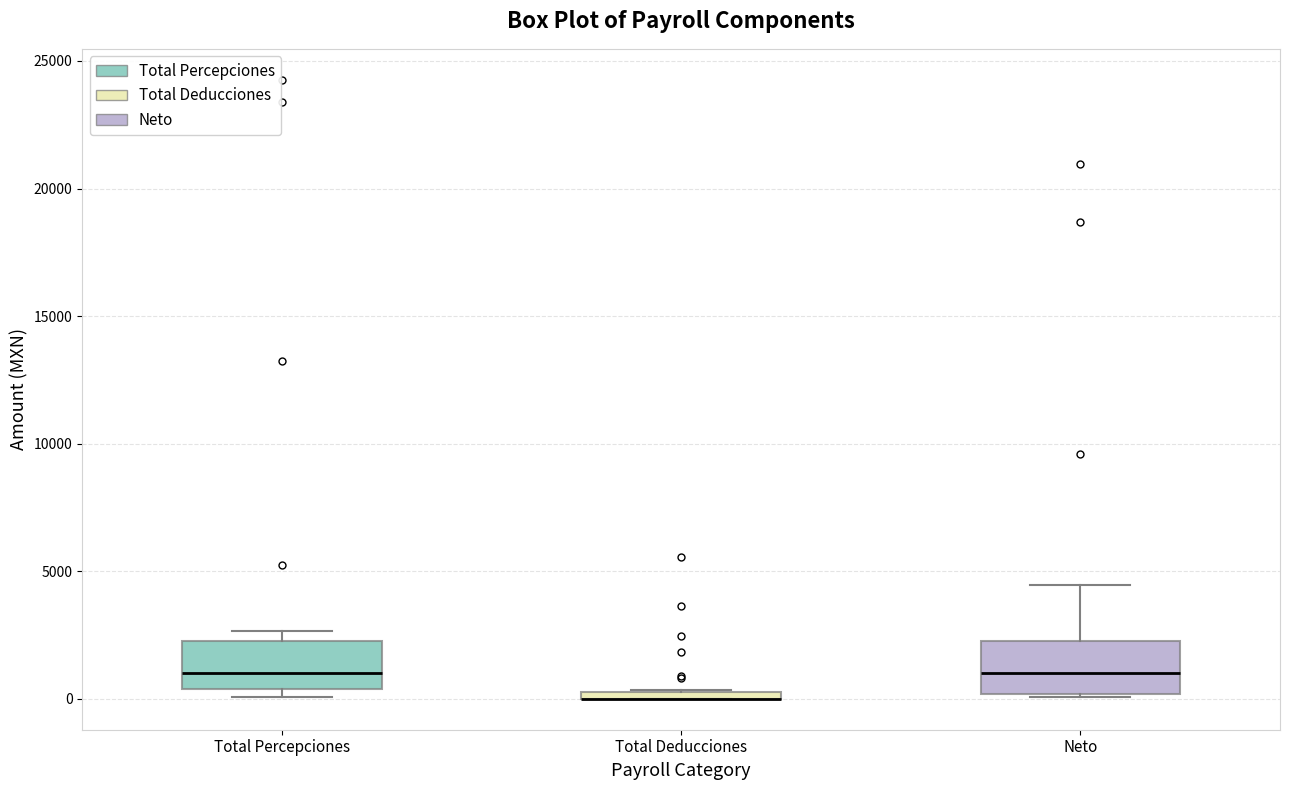

Where is the upper edge of the box for Total Deducciones on the y-axis? The values are not printed on the chart, so give them approximately, as read against the axis.

500